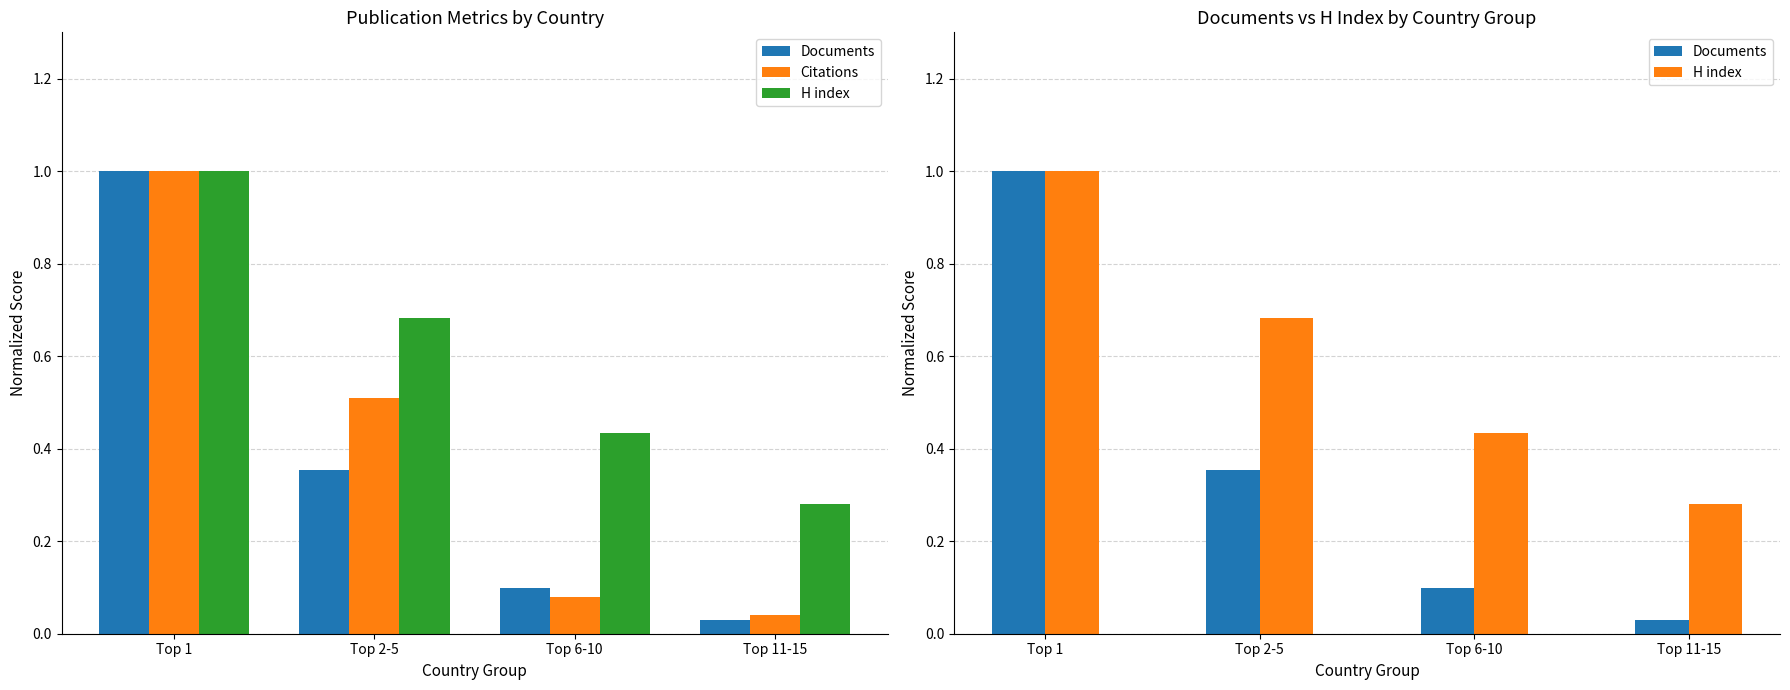

What is the greatest value displayed?

1.0